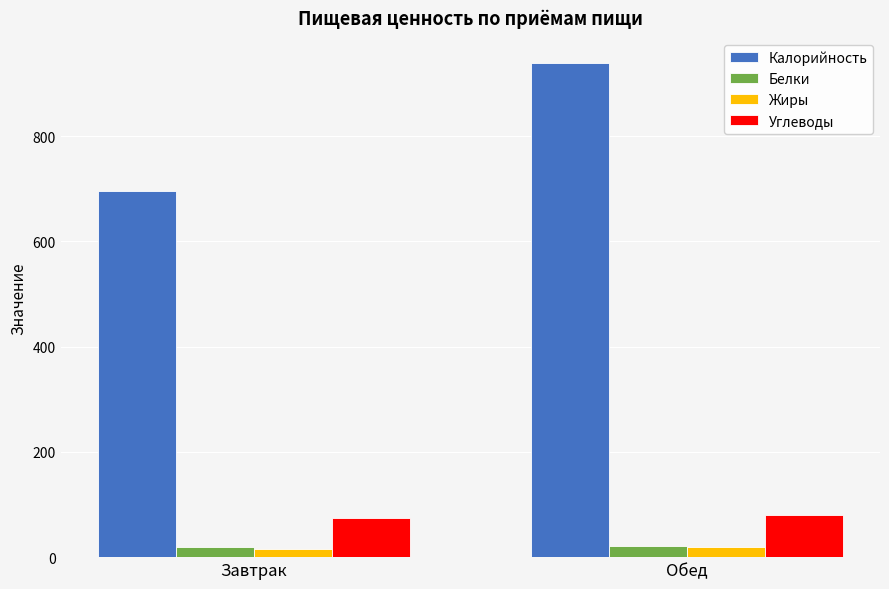

How many categories are shown in the chart?

2